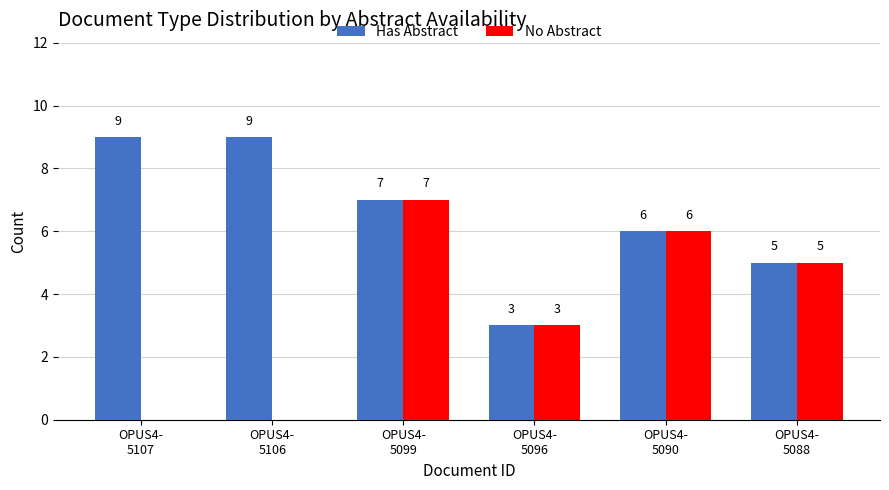

Which series has the largest total across all categories?

Has Abstract